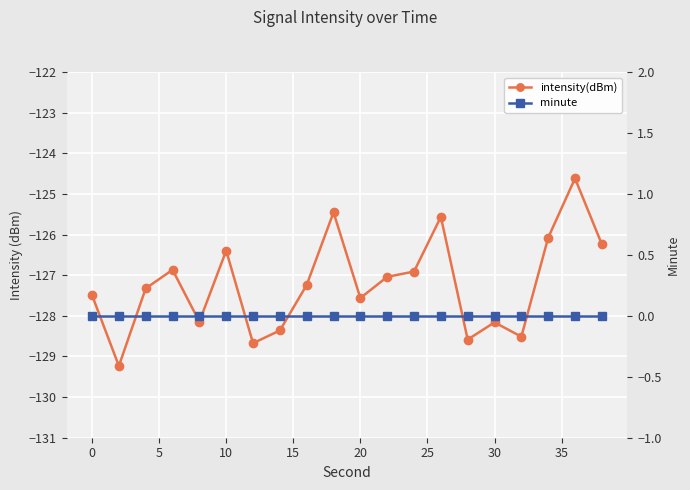

True or false: minute and intensity(dBm) intersect in this chart.

False